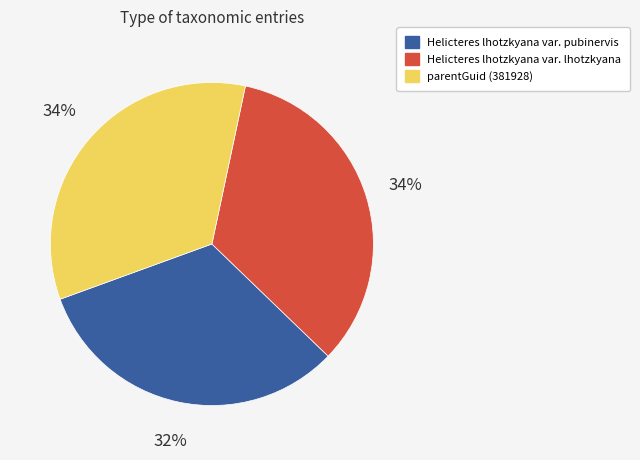

Which has a higher value, parentGuid (381928) or Helicteres lhotzkyana var. pubinervis?

parentGuid (381928)